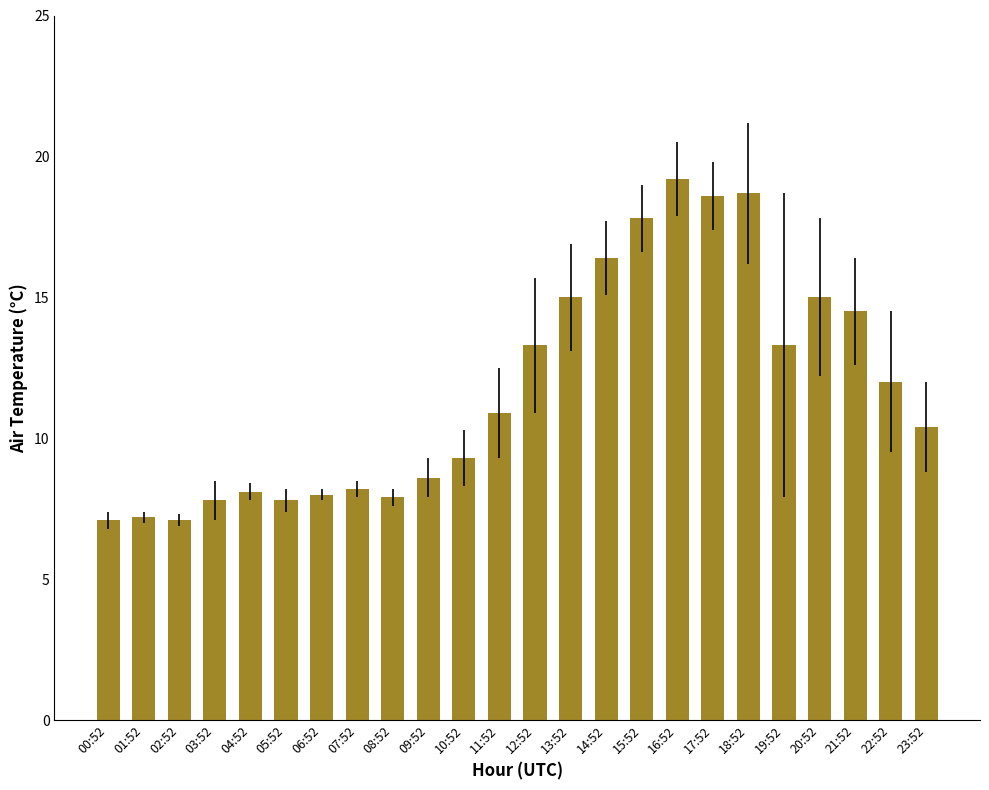

What is the difference between the values at 14:52 and 22:52?

4.4